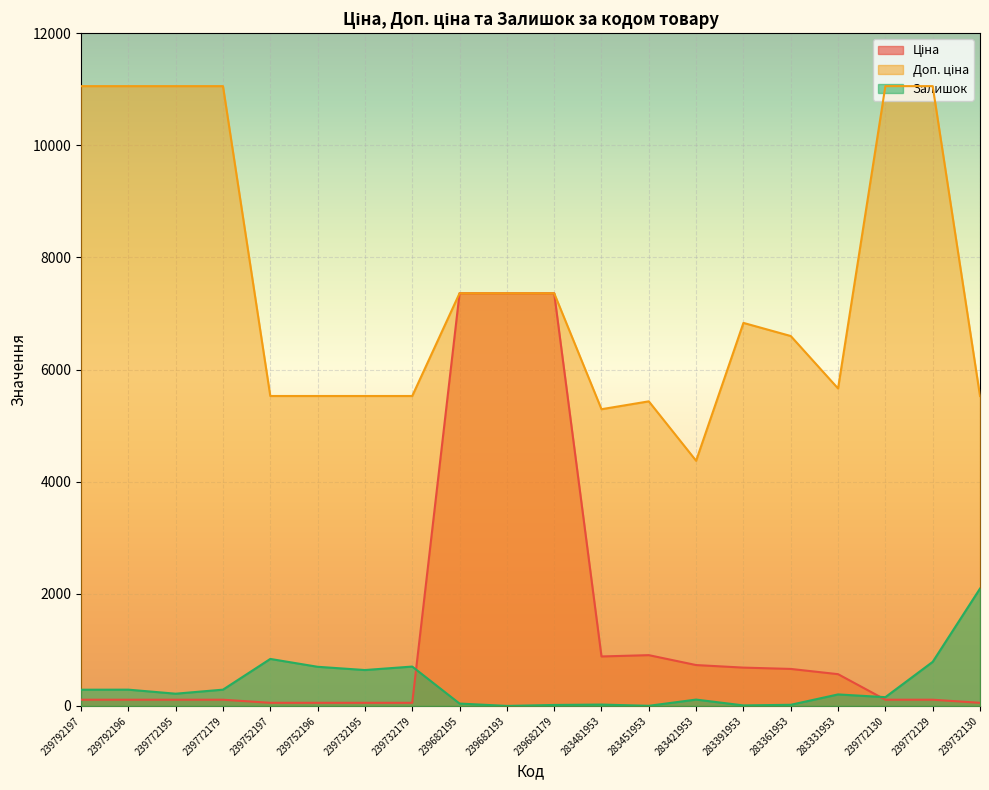

What is the label of the 6th point from the left?

239752196